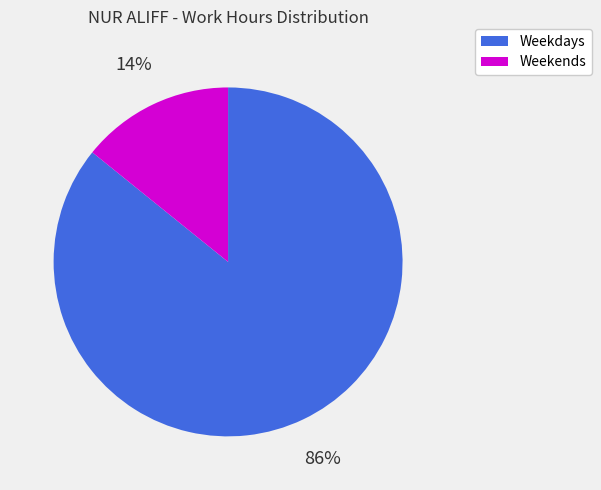

To the nearest percent, what is the difference between the largest and smallest slice percentages?

72%